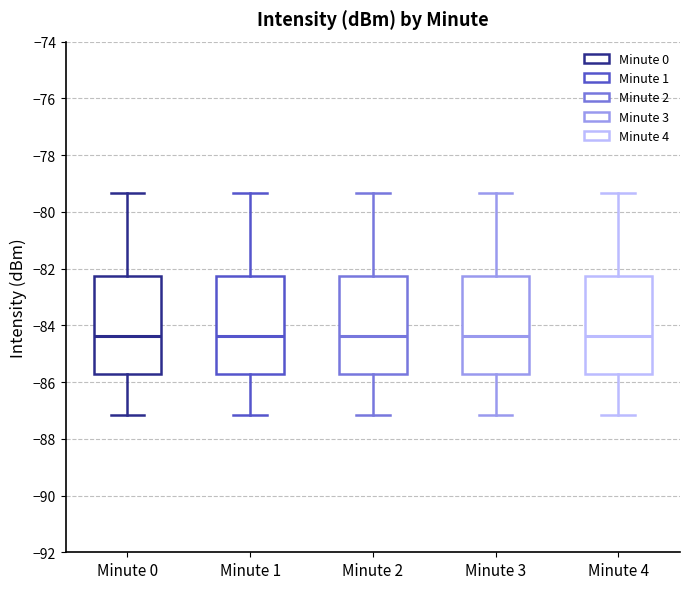

Reading left to right, transcribe this box plot: for each box, give where its median line is, the range the box spans, and where its two whiskers end, as read against the y-axis. The values are not printed on the chart, so give them approximately, as read against the axis.

Minute 0: median -84.4, box -85.8 to -82.2, whiskers -87.2 to -79.4
Minute 1: median -84.4, box -85.8 to -82.2, whiskers -87.2 to -79.4
Minute 2: median -84.4, box -85.8 to -82.2, whiskers -87.2 to -79.4
Minute 3: median -84.4, box -85.8 to -82.2, whiskers -87.2 to -79.4
Minute 4: median -84.4, box -85.8 to -82.2, whiskers -87.2 to -79.4